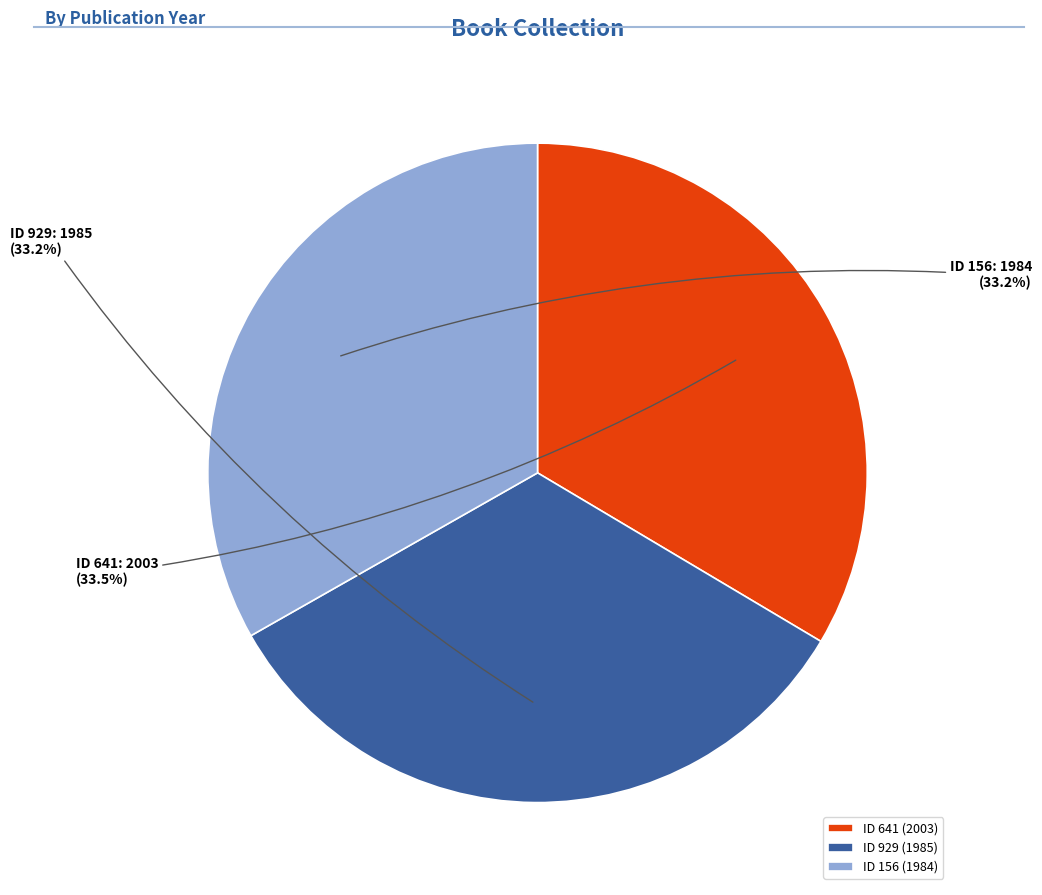

Does ID 156 (1984) account for over 50% of the chart?

No